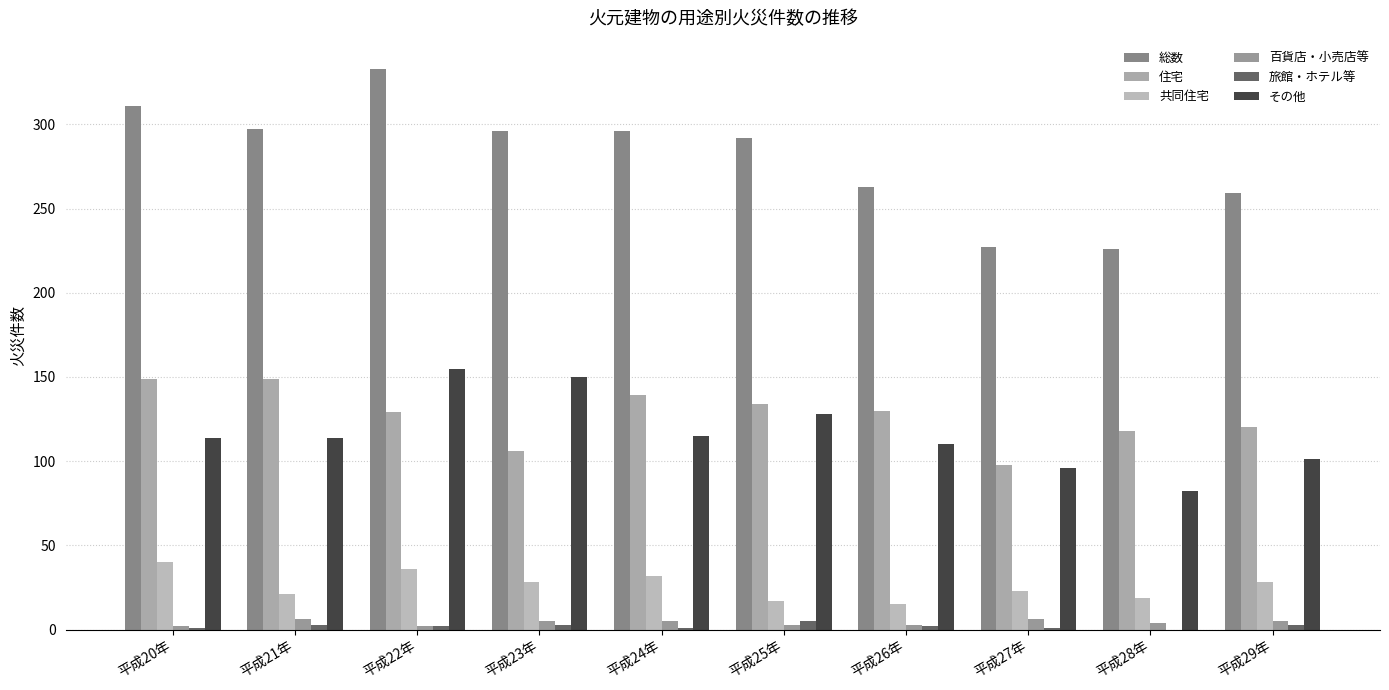

What are all the series names shown in the legend?

総数, 住宅, 共同住宅, 百貨店・小売店等, 旅館・ホテル等, その他